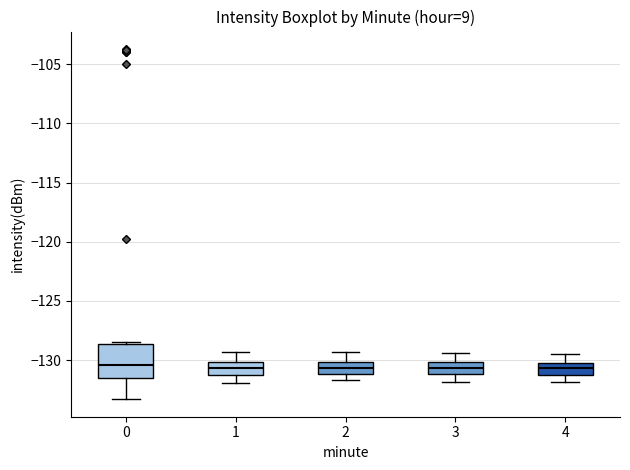

Which box is the tallest, from its lower edge to its upper edge?

0